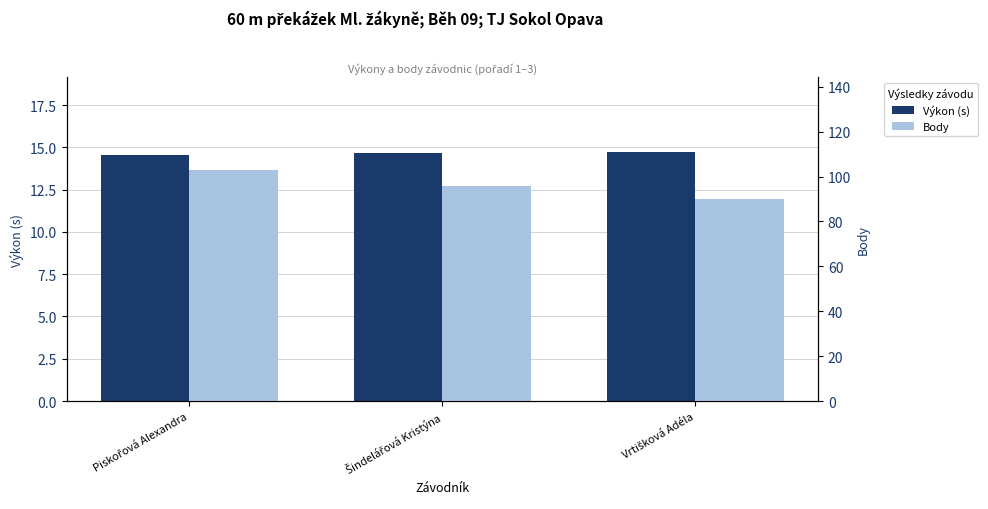

Which series has the largest total across all categories?

Body